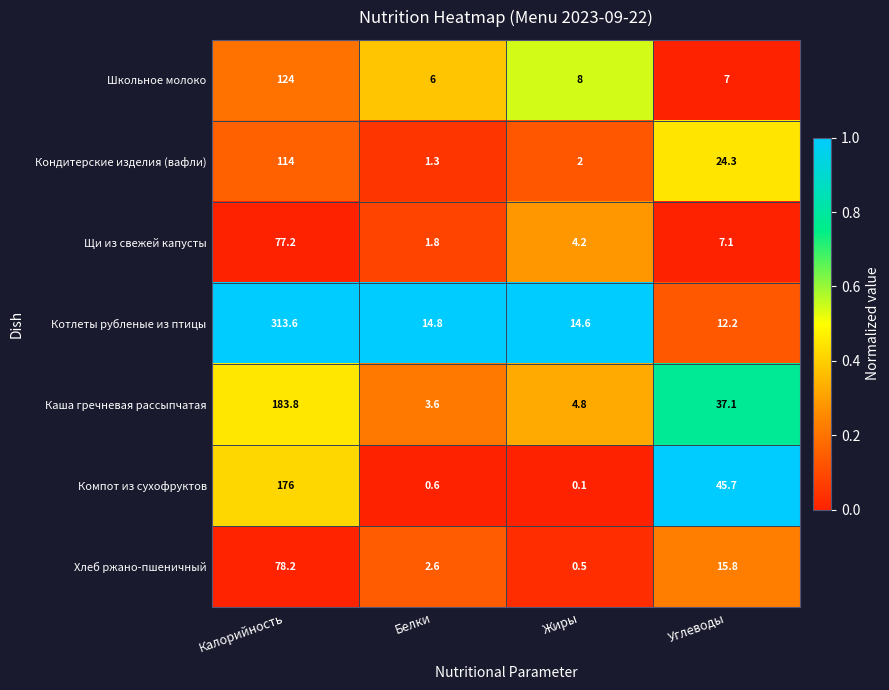

The Школьное молоко series shows 4.7 at Углеводы. True or false?

False